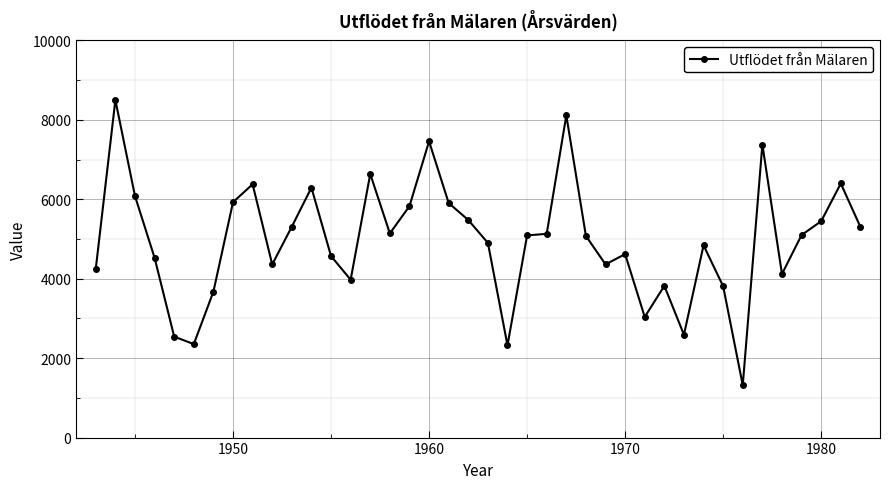

What is the difference between the maximum and second lowest values?

6176.4